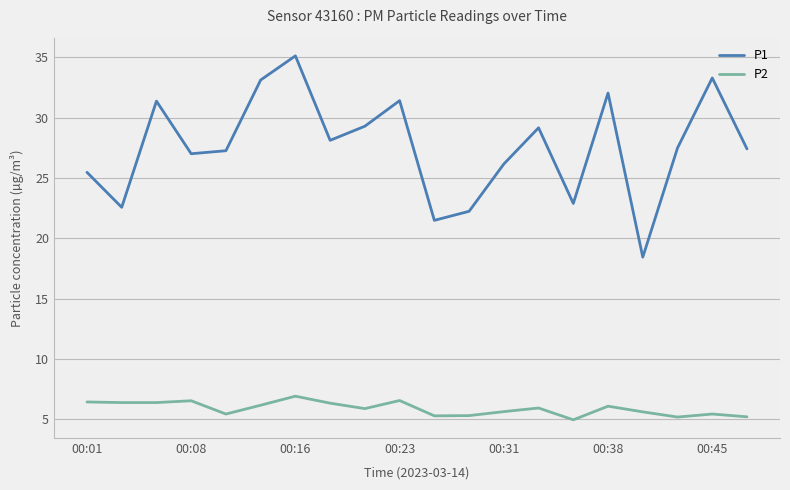

True or false: P2 and P1 intersect in this chart.

False